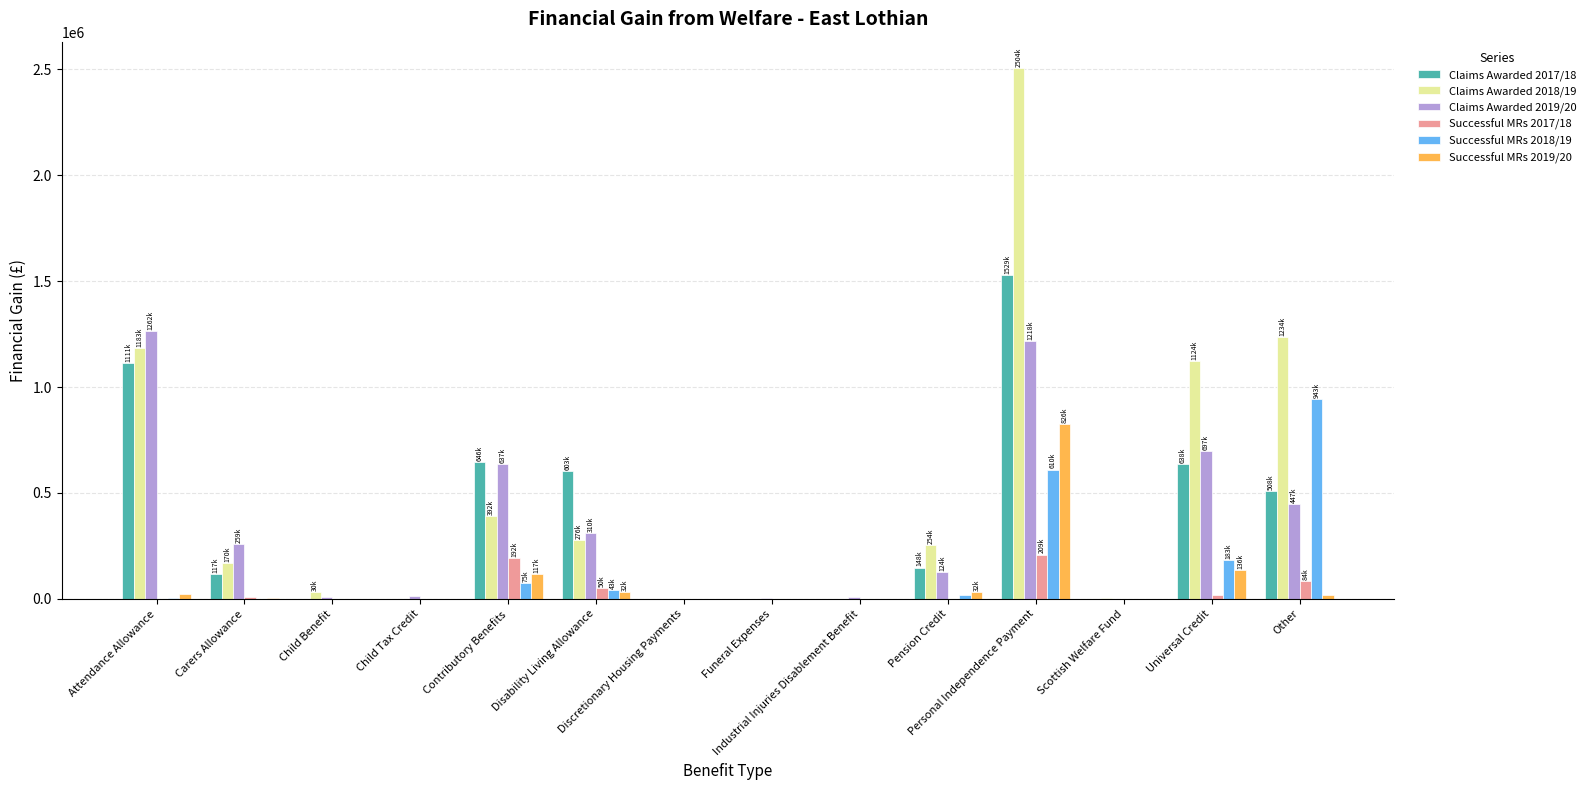

Which series has the largest total across all categories?

Claims Awarded 2018/19